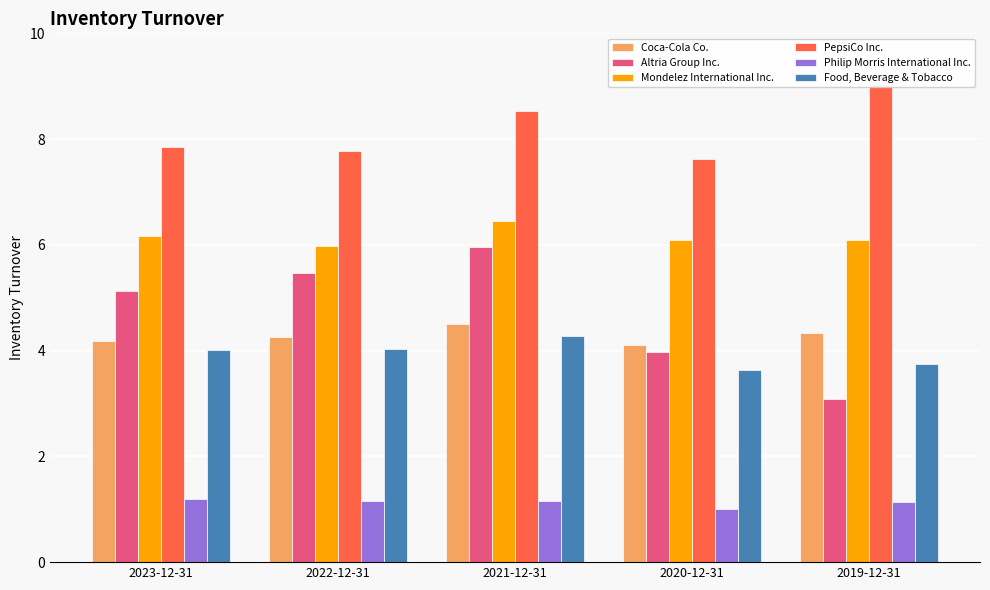

What is the label of the 5th bar from the left?

2019-12-31